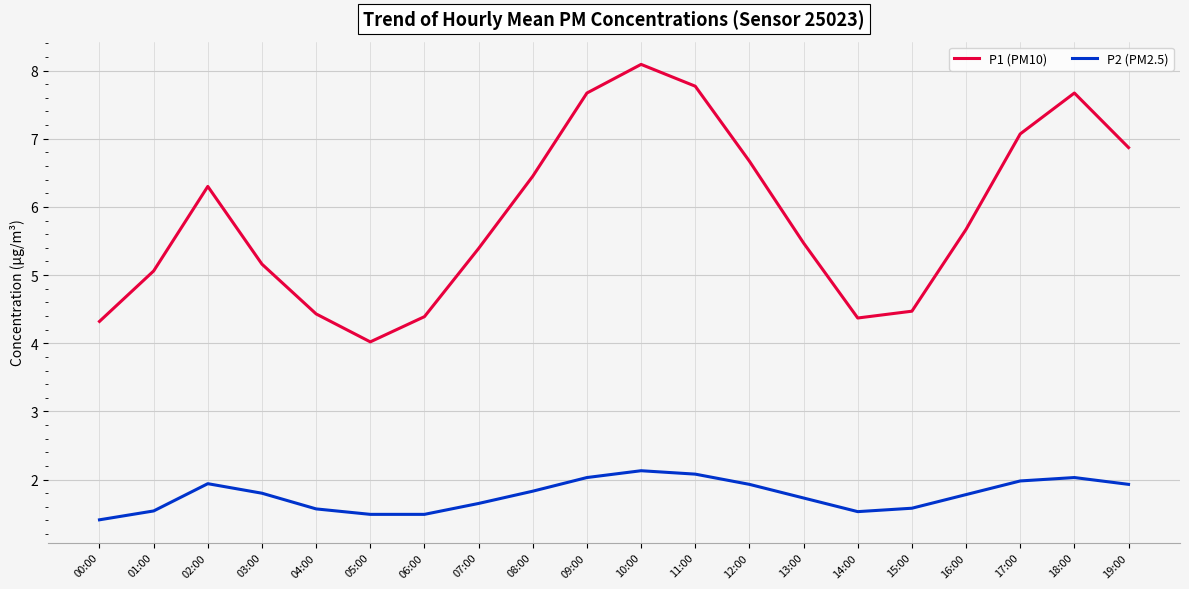

What is the difference between the second highest and minimum values in the P2 (PM2.5) series?

0.7